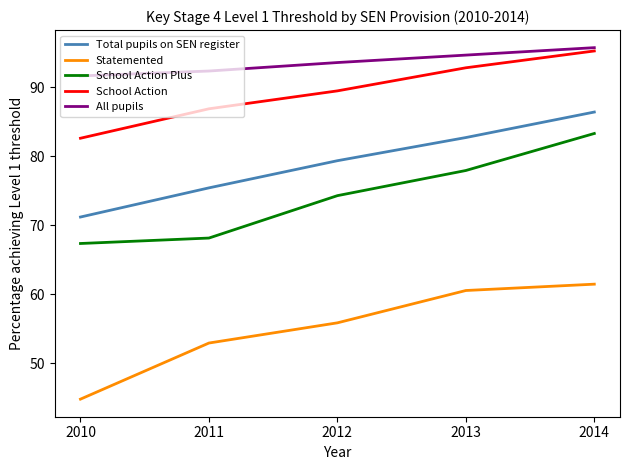

Does the chart display data point markers on the line(s)?

No